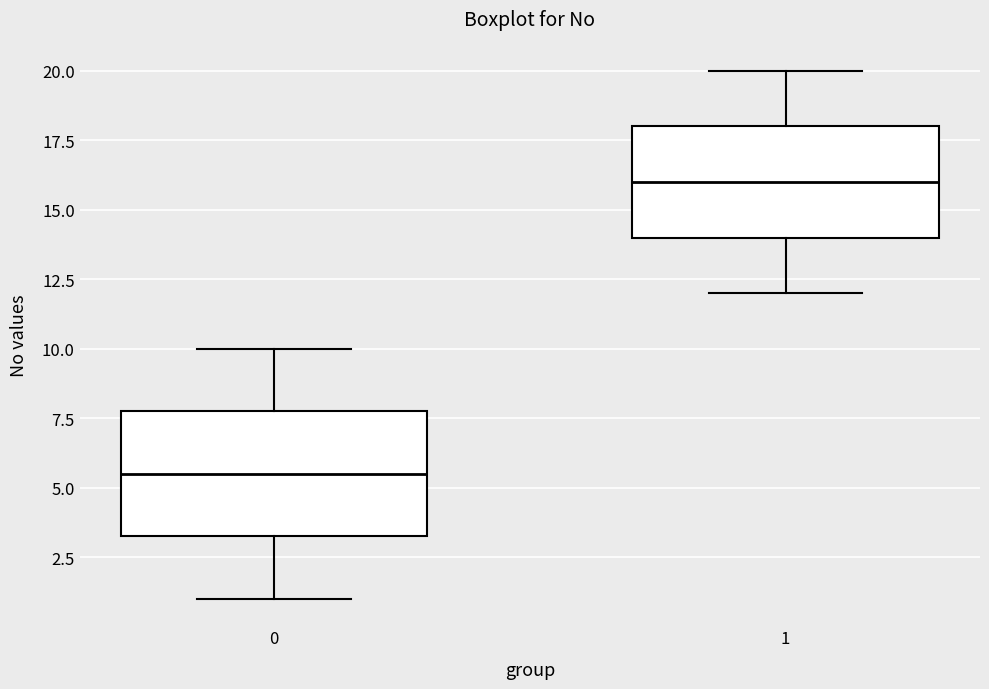

Which box's median line is the highest?

1